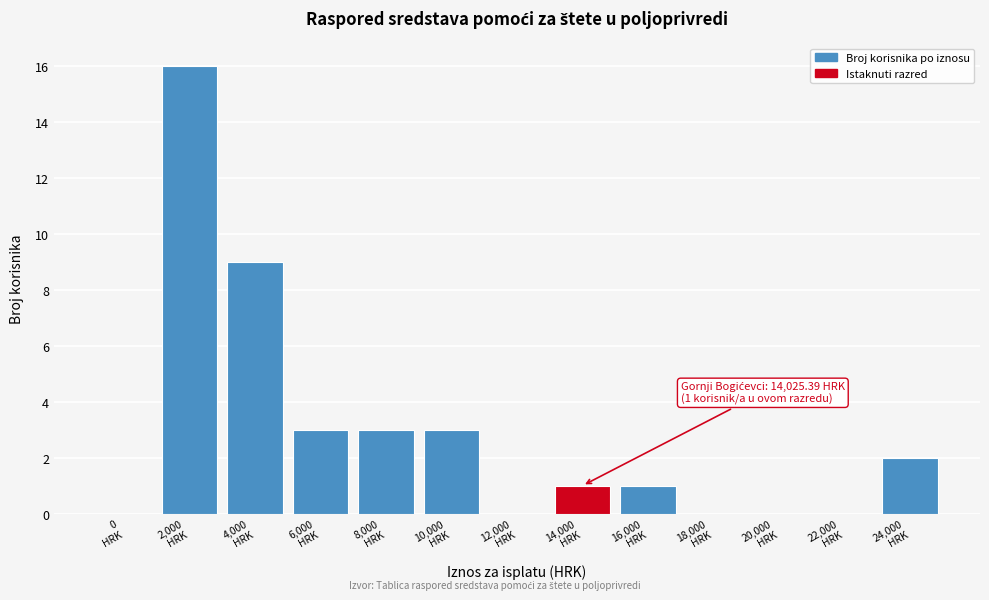

What is the maximum value shown in the chart?

16